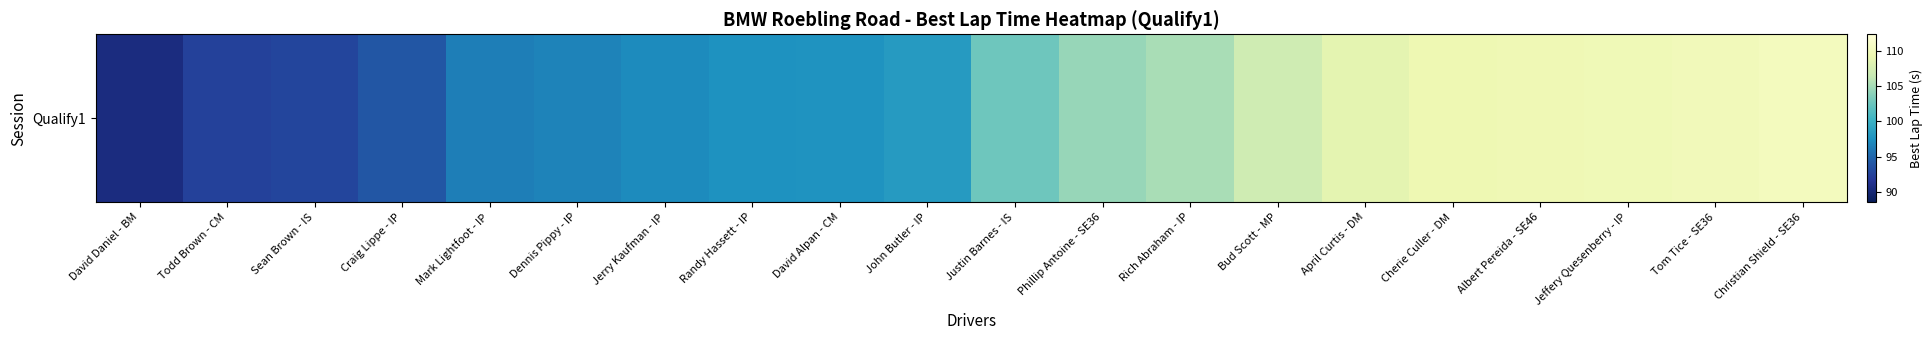

Reading left to right, transcribe all the data shown in this chart.

David Daniel - BM=90.6	Todd Brown - CM=92.5	Sean Brown - IS=92.7	Craig Lippe - IP=94.0	Mark Lightfoot - IP=96.4	Dennis Pippy - IP=96.7	Jerry Kaufman - IP=97.2	Randy Hassett - IP=97.6	David Alpan - CM=97.7	John Butler - IP=98.2	Justin Barnes - IS=102.6	Phillip Antoine - SE36=104.4	Rich Abraham - IP=105.1	Bud Scott - MP=107.0	April Curtis - DM=108.6	Cherie Culler - DM=109.5	Albert Pereida - SE46=109.7	Jeffery Quesenberry - IP=109.7	Tom Tice - SE36=110.1	Christian Shield - SE36=110.3